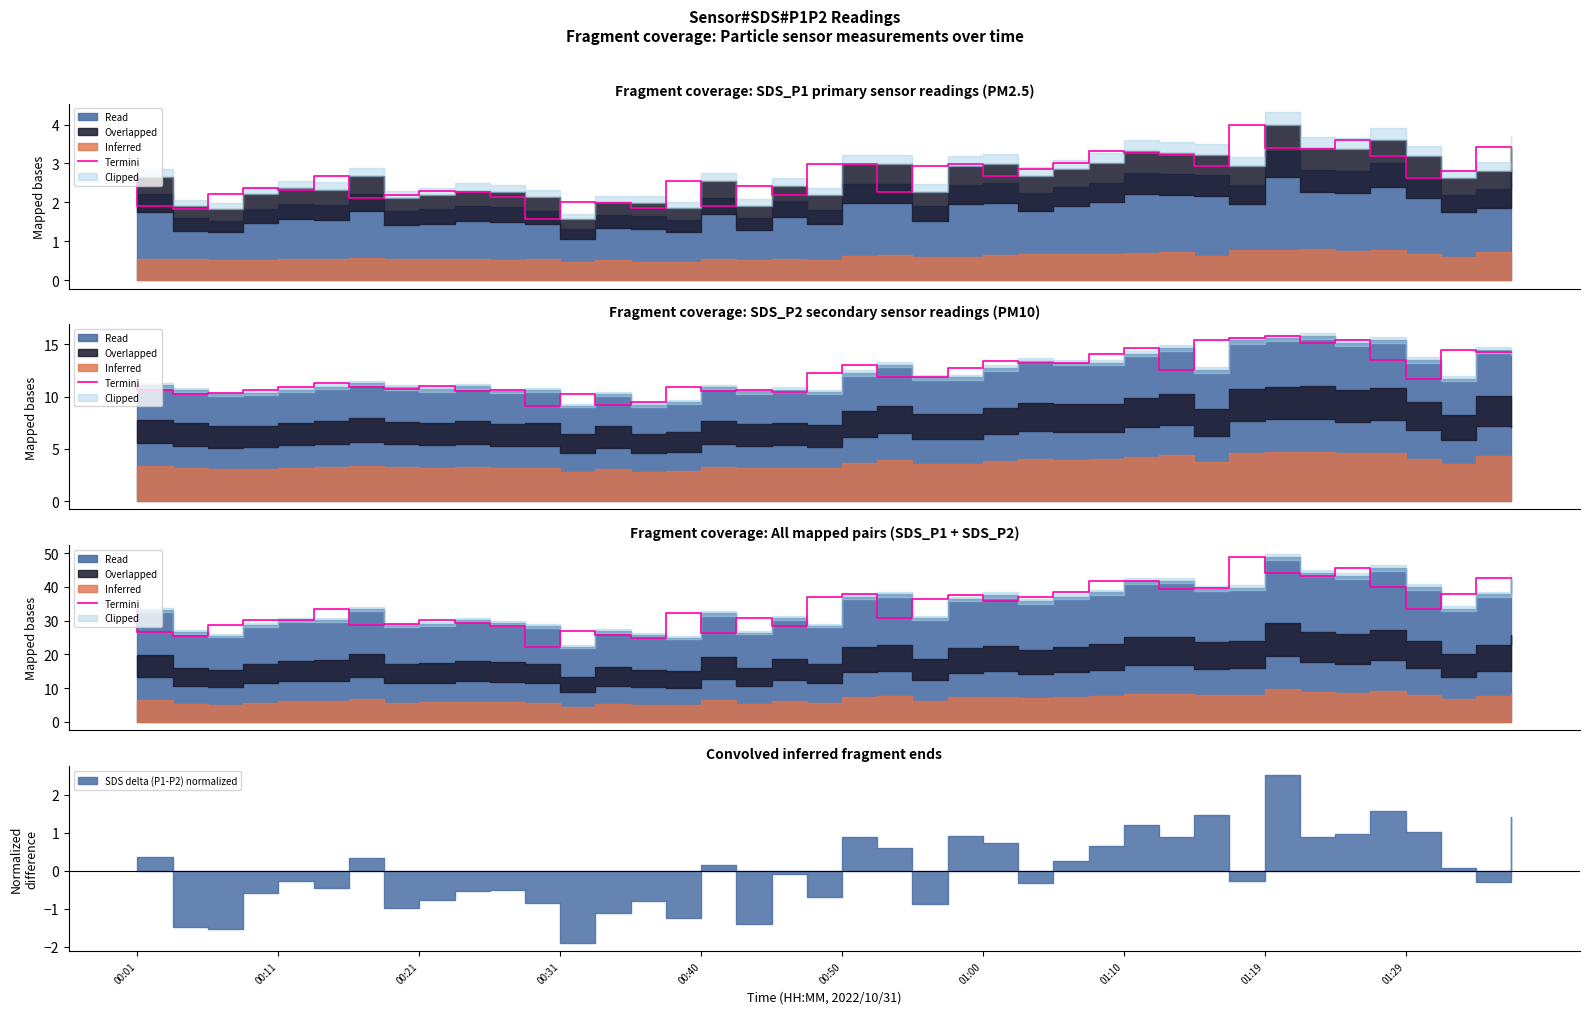

The value at 13 is 26.9. True or false?

True